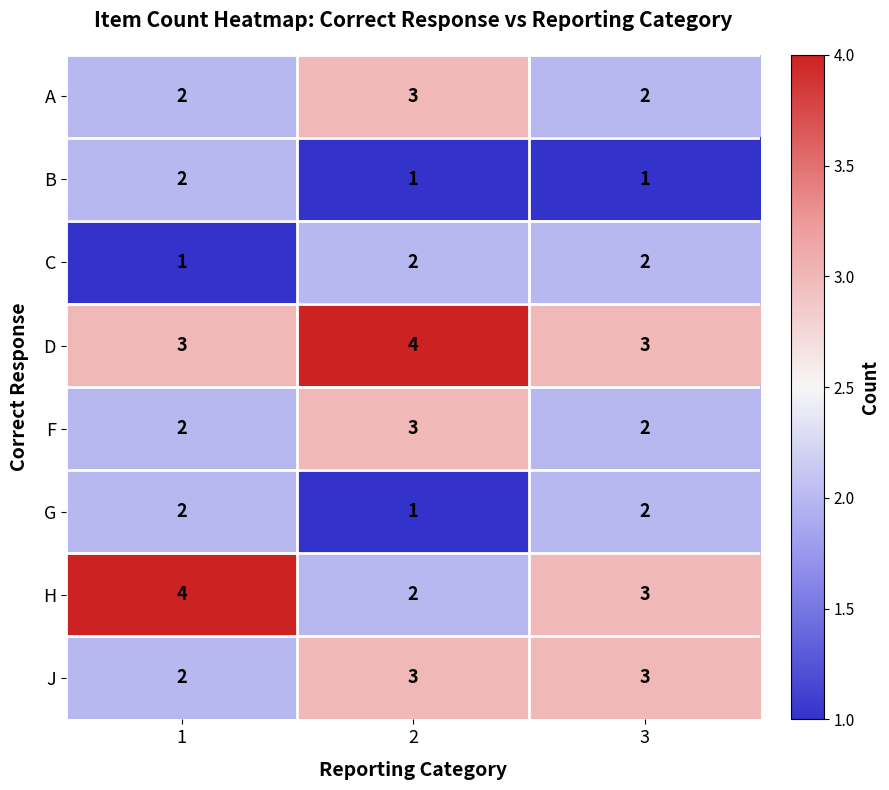

What is the maximum value for H?

4